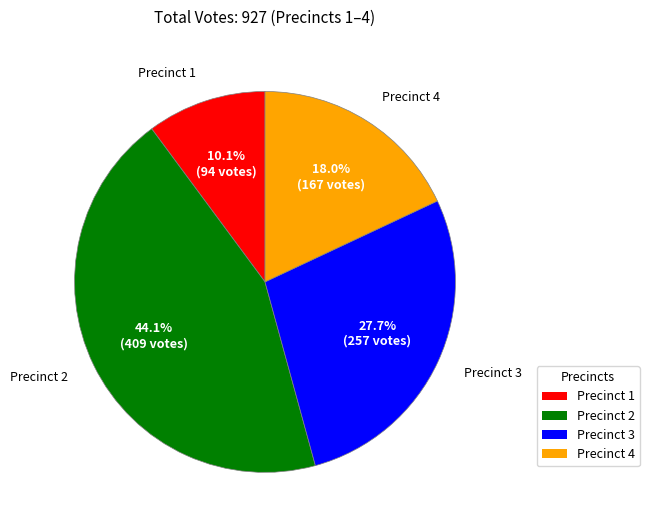

To the nearest percent, what portion does Precinct 3 represent?

28%